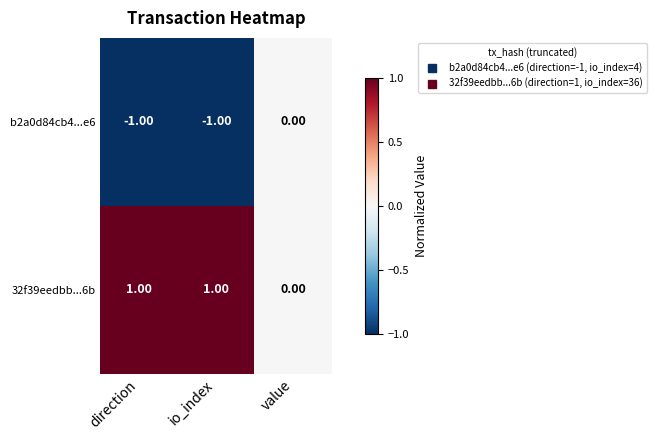

At io_index, list the series in order from largest to smallest.

32f39eedbb...6b, b2a0d84cb4...e6